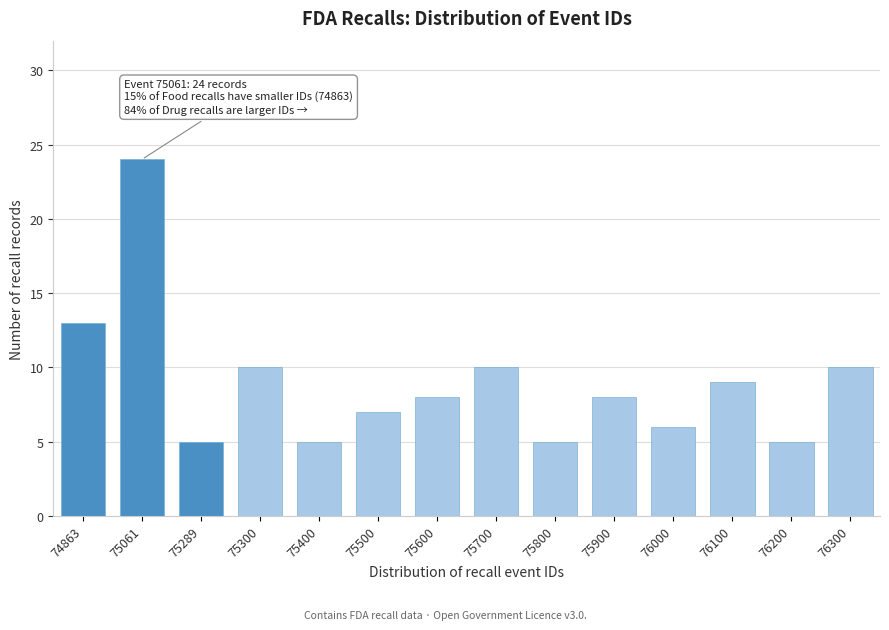

Reading right to left, list all the values displayed in this chart.

10	5	9	6	8	5	10	8	7	5	10	5	24	13